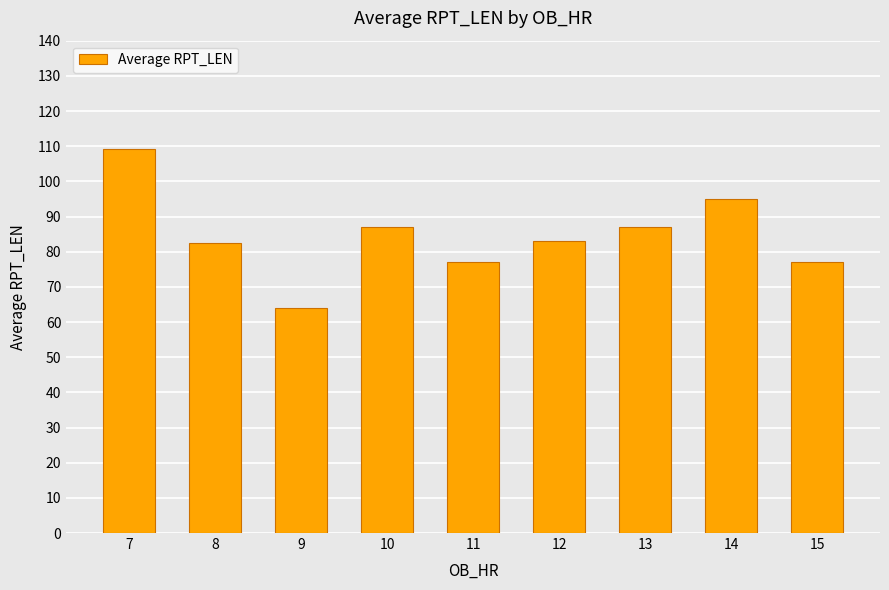

Count the number of categories in the chart.

9